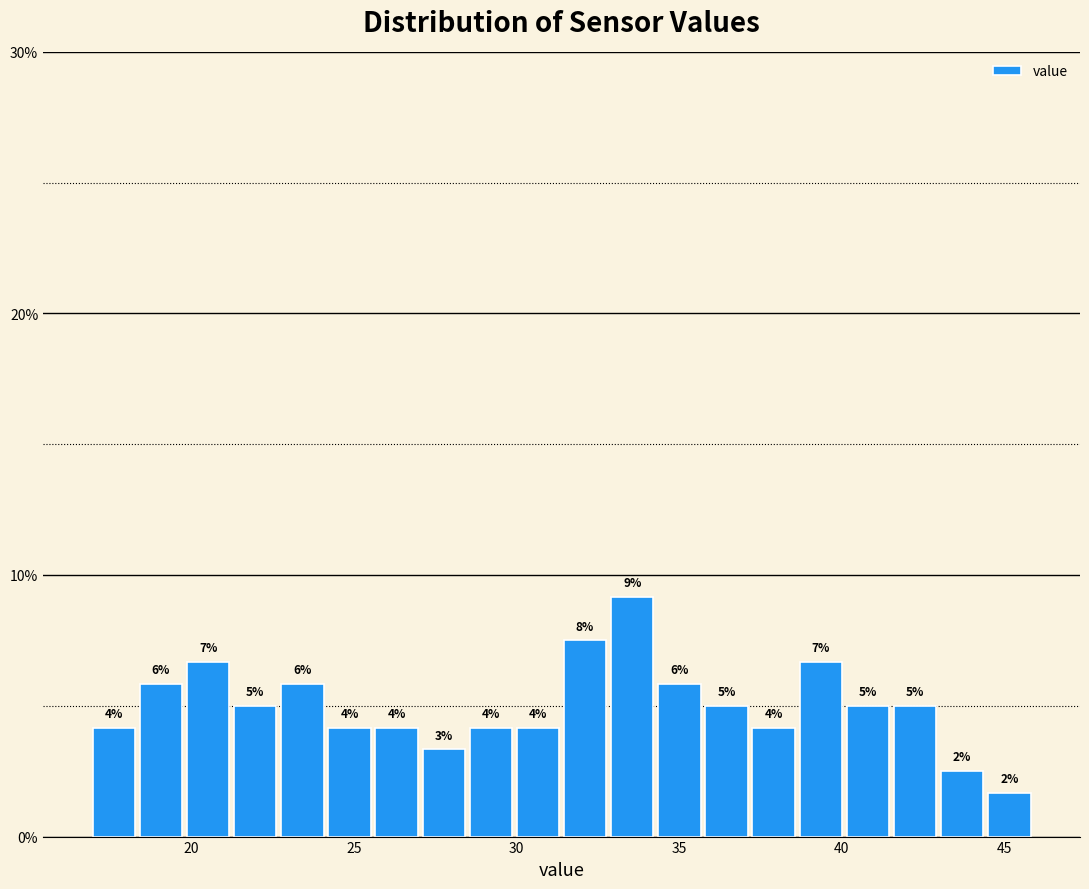

Around what value on the x-axis is the tallest bar? Give the approximate position of its centre, as read against the axis.

33.5